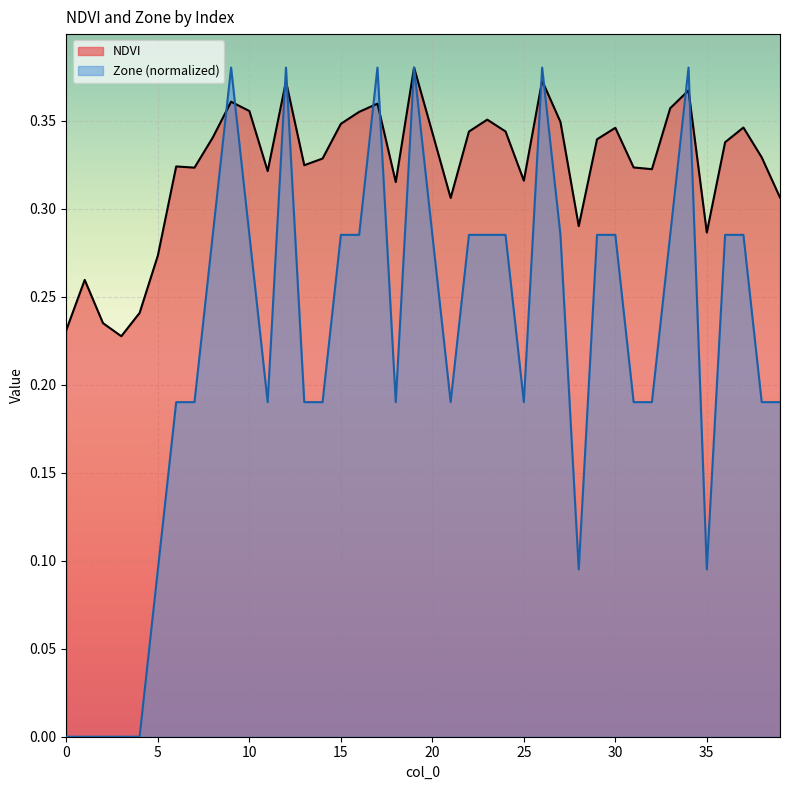

Between 10 and 17, which is larger?

17